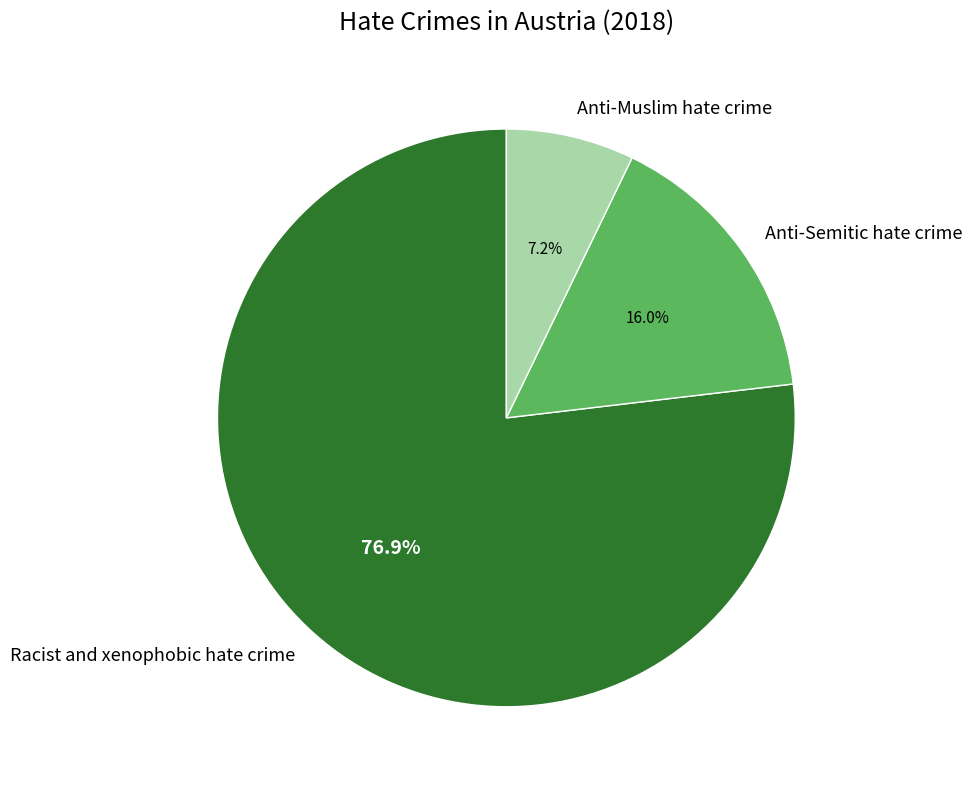

Is it true that Anti-Muslim hate crime is 13% of the pie?

False